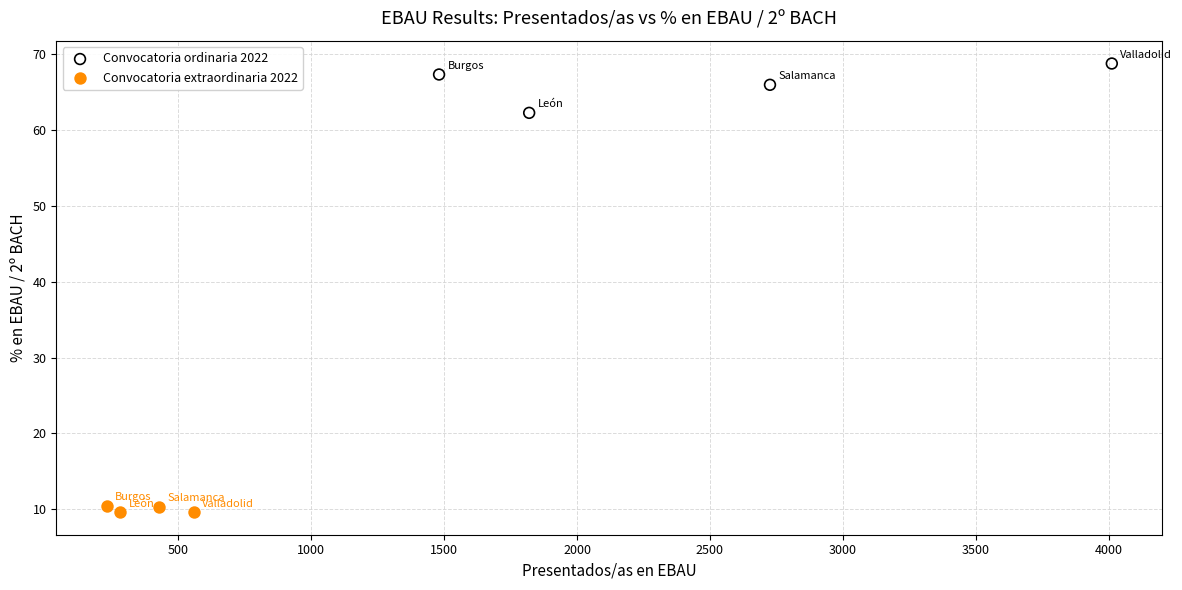

Which series has the largest Y range (max minus min)?

Convocatoria ordinaria 2022